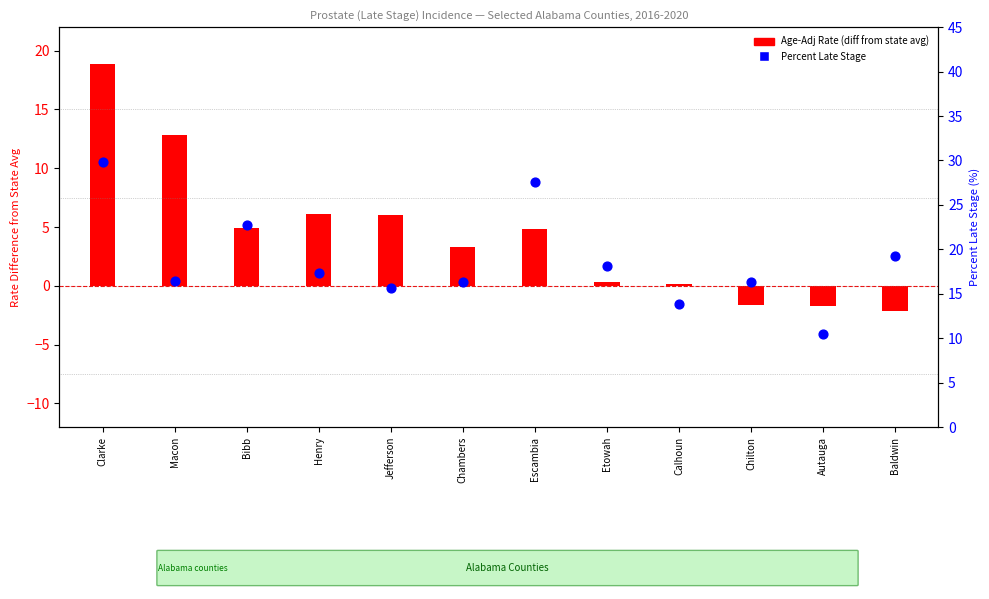

At how many categories does at least one series exceed 26?

2